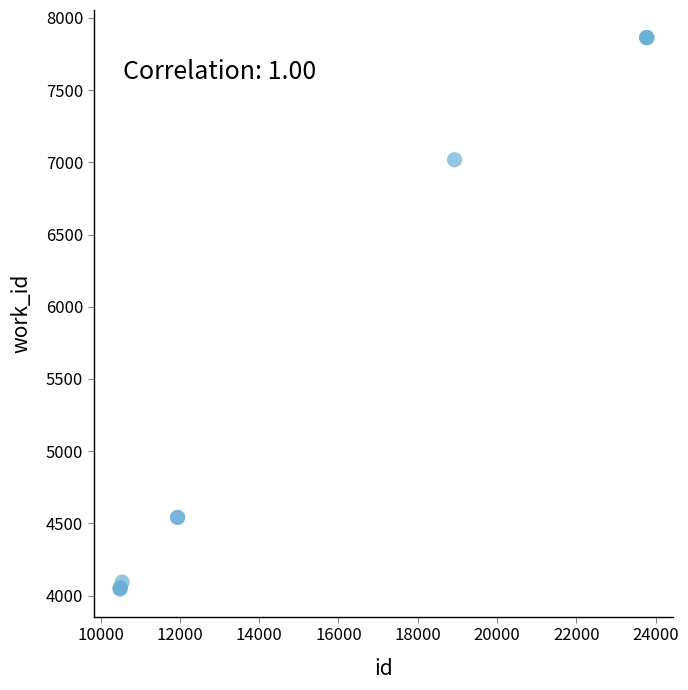

What Y value in the scatter plot is closest to 5954?

7018